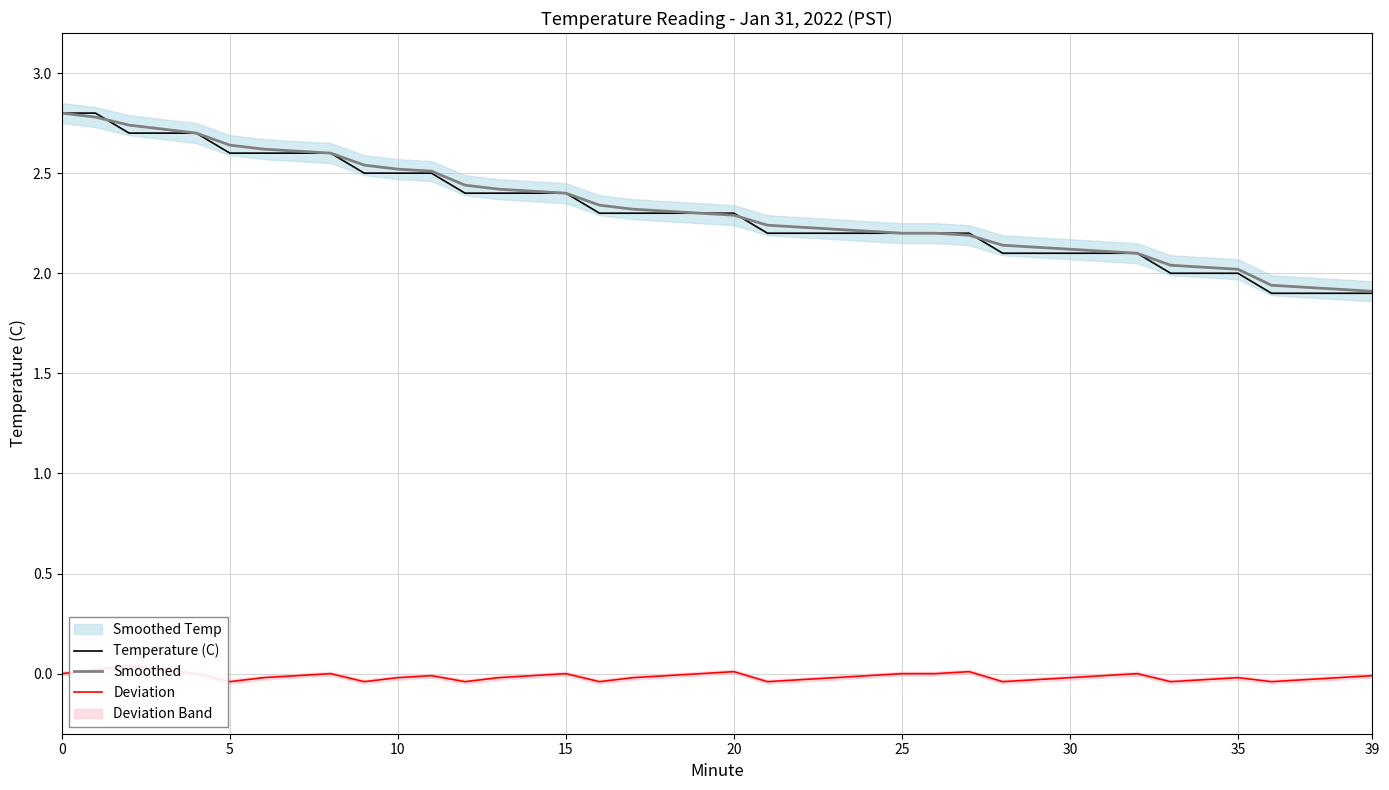

True or false: Smoothed and Deviation intersect in this chart.

False